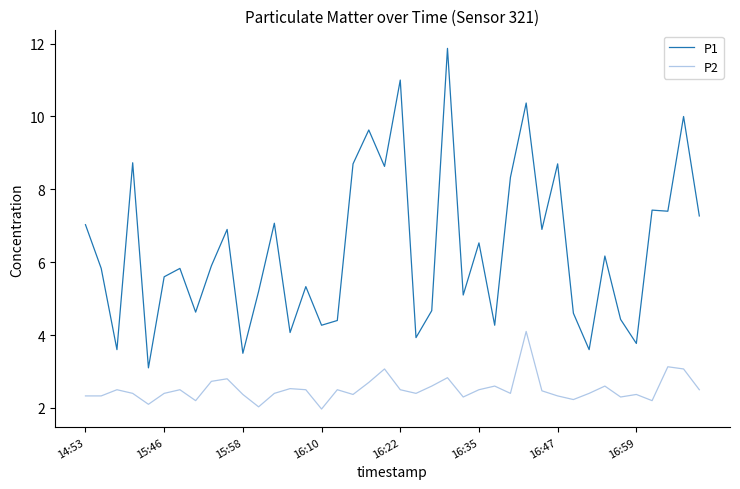

What is the sum of all P1 values?

254.3